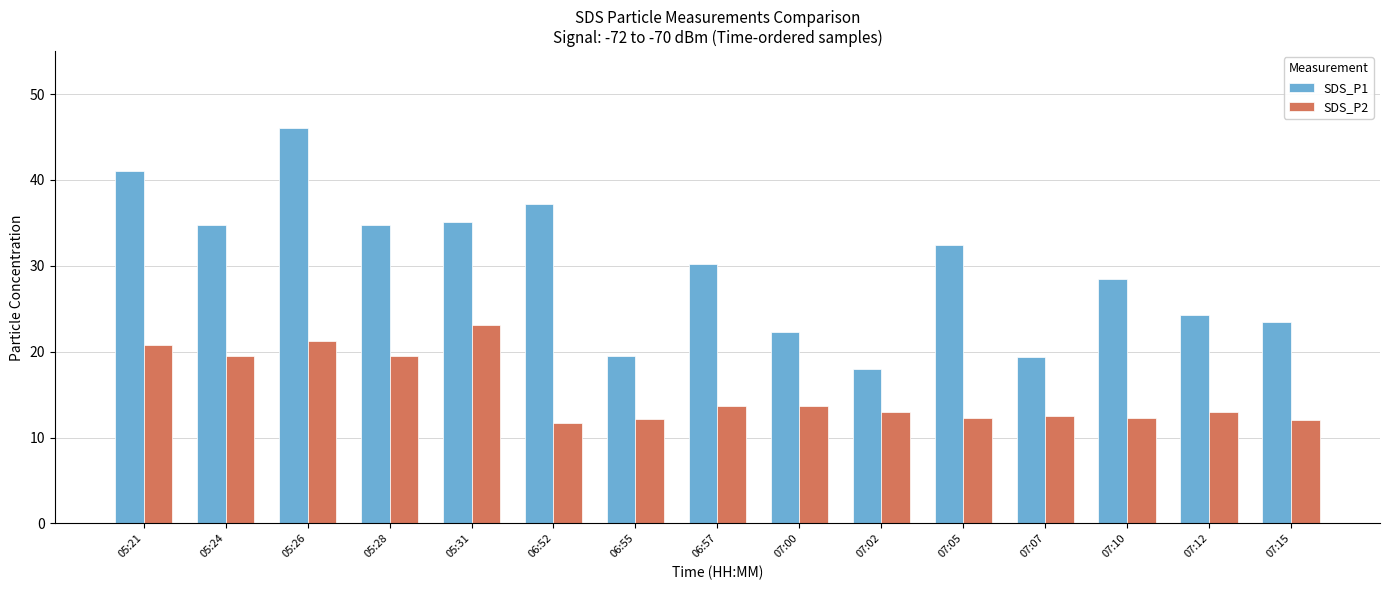

The SDS_P2 series shows 39.6 at 05:31. True or false?

False